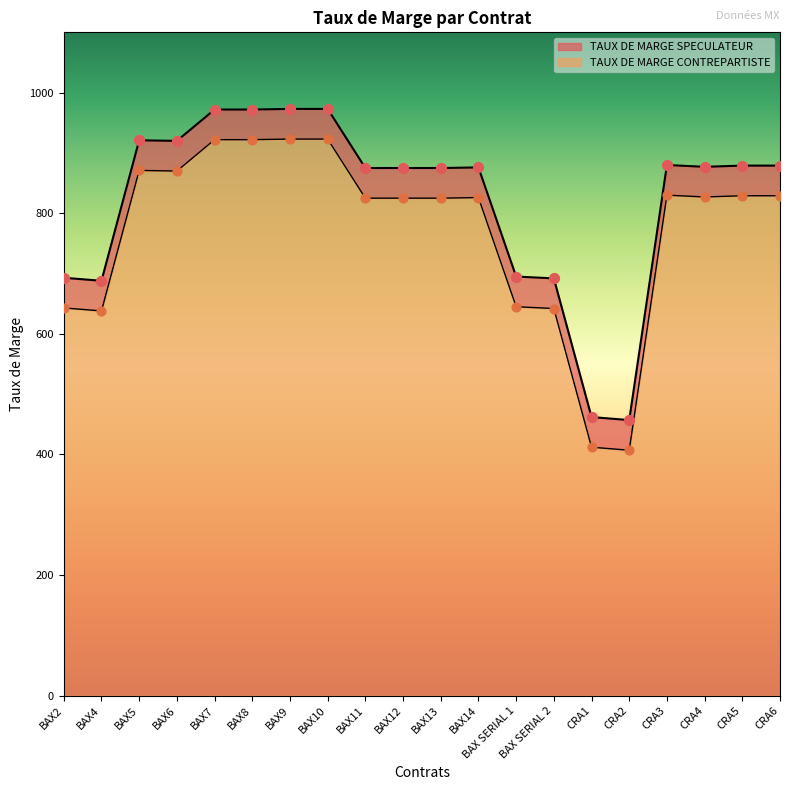

Which series has the largest total across all categories?

TAUX DE MARGE CONTREPARTISTE